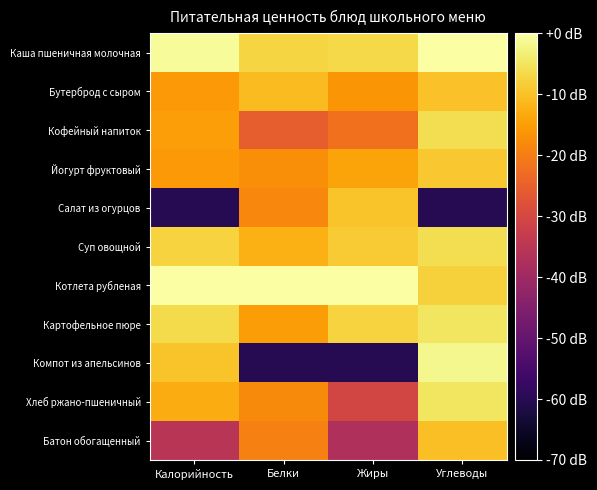

Which series has the largest range (max minus min)?

Компот из апельсинов